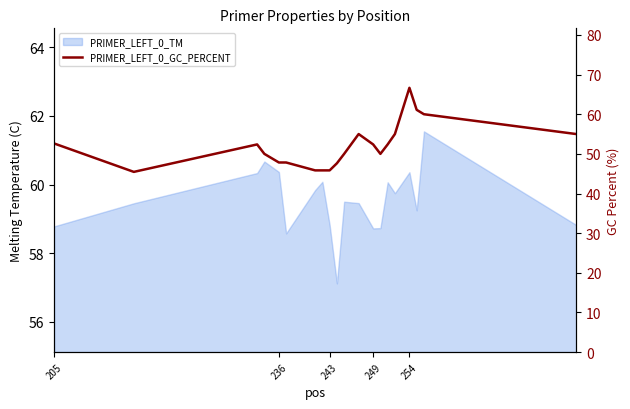

How many points are lower than both their immediate neighbors (excluding endpoints)?

2